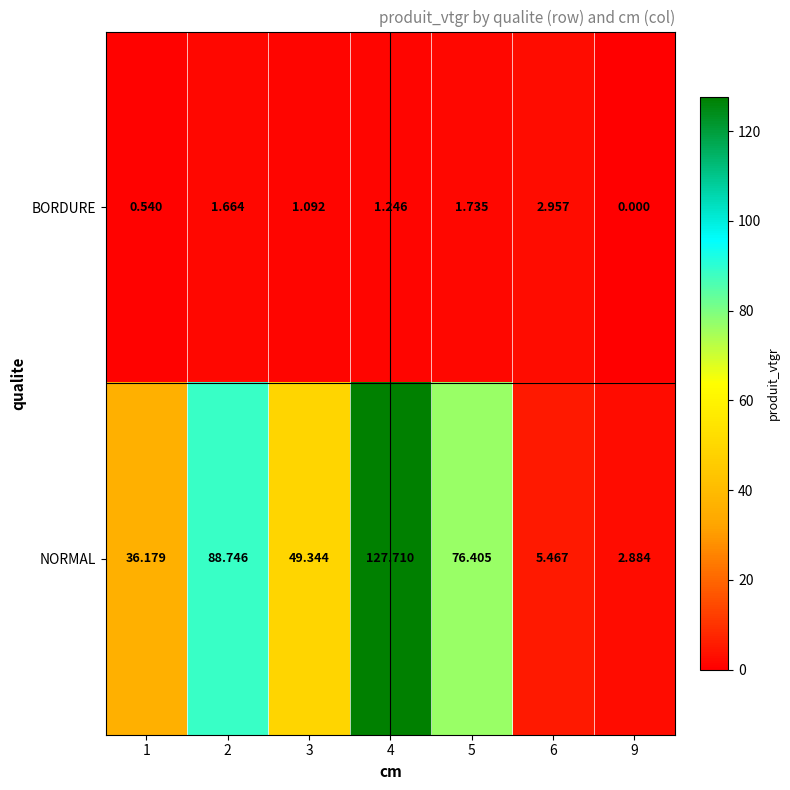

Which series has the largest total across all categories?

NORMAL